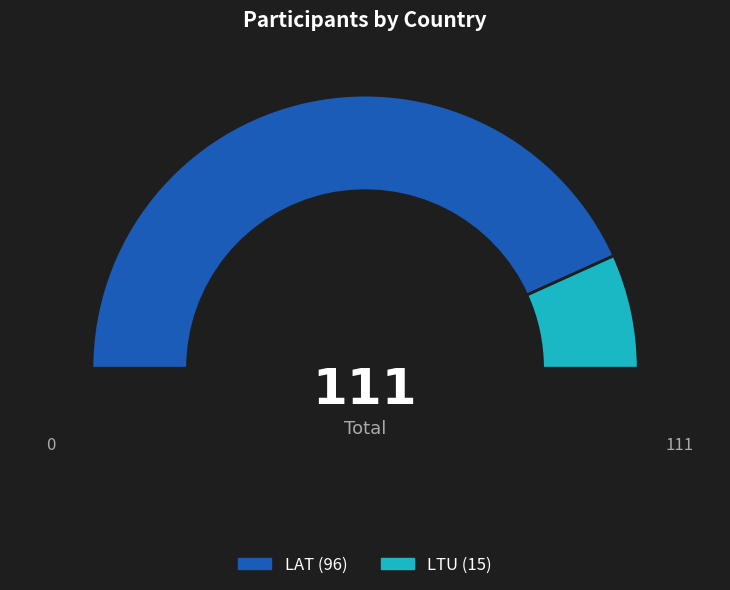

Is it true that LAT is 80% of the pie?

False